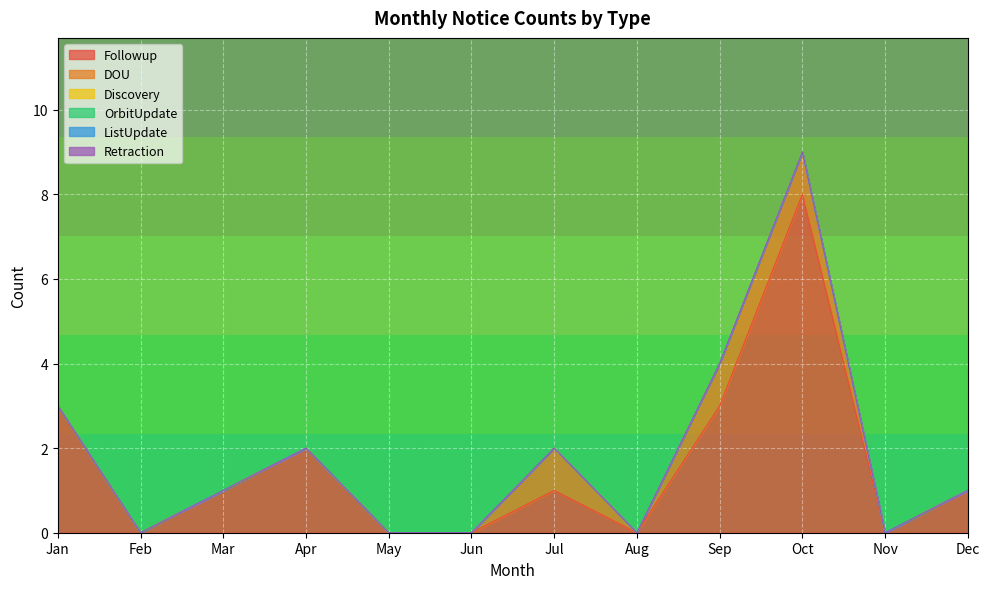

How many values in the Followup series are below 1?

5